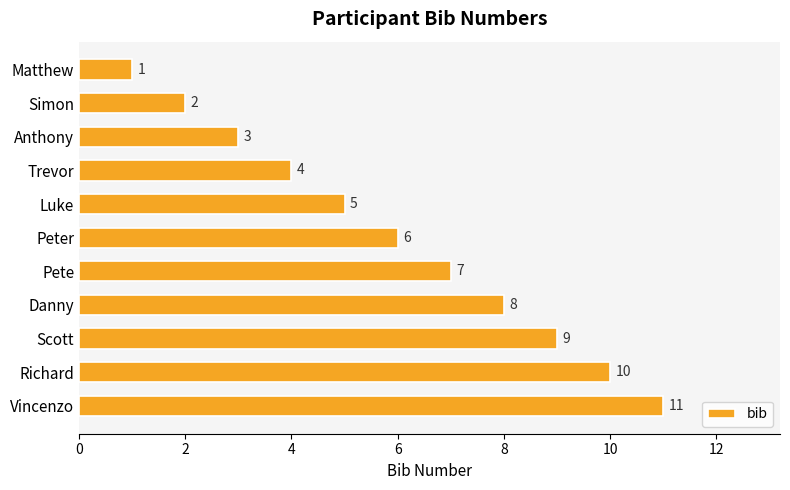

How many data points are less than 6?

5